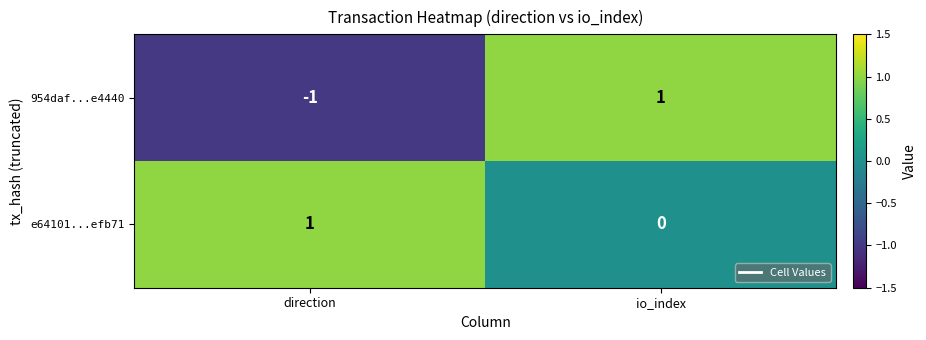

At which label does 954daf...e4440 reach its peak?

io_index